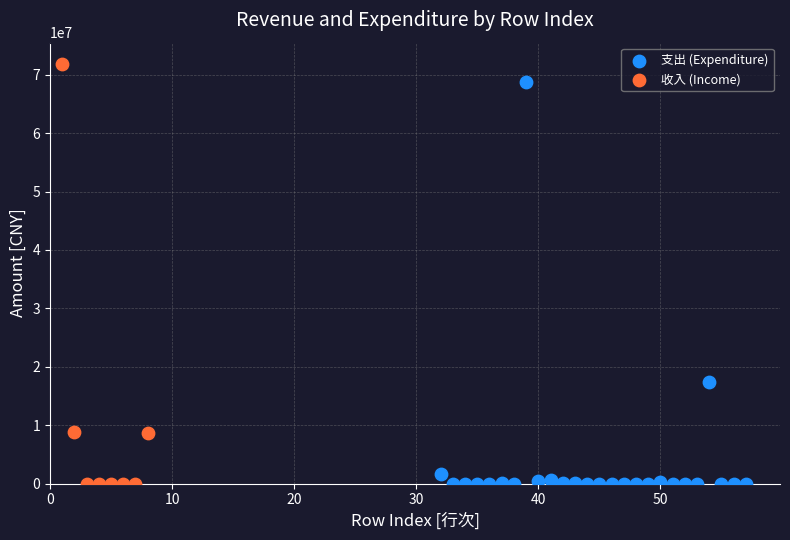

Which series reaches the maximum Y coordinate?

收入 (Income)